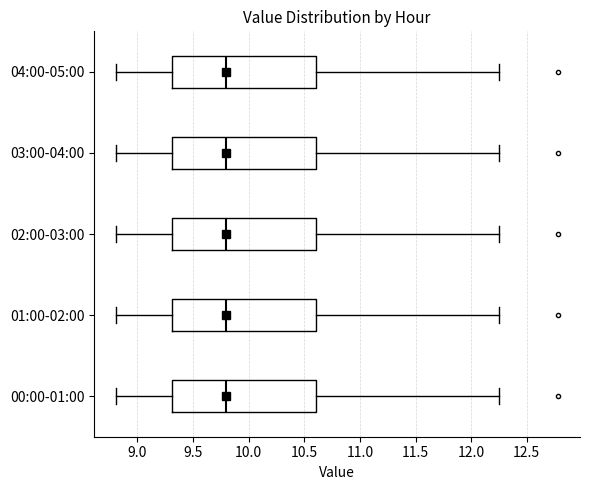

Reading bottom to top, read every box against the x-axis: the position of its median line, the range the box covers, and the ends of its whiskers. The values are not printed on the chart, so give them approximately, as read against the axis.

00:00-01:00: median 9.80, box 9.30 to 10.60, whiskers 8.80 to 12.25
01:00-02:00: median 9.80, box 9.30 to 10.60, whiskers 8.80 to 12.25
02:00-03:00: median 9.80, box 9.30 to 10.60, whiskers 8.80 to 12.25
03:00-04:00: median 9.80, box 9.30 to 10.60, whiskers 8.80 to 12.25
04:00-05:00: median 9.80, box 9.30 to 10.60, whiskers 8.80 to 12.25